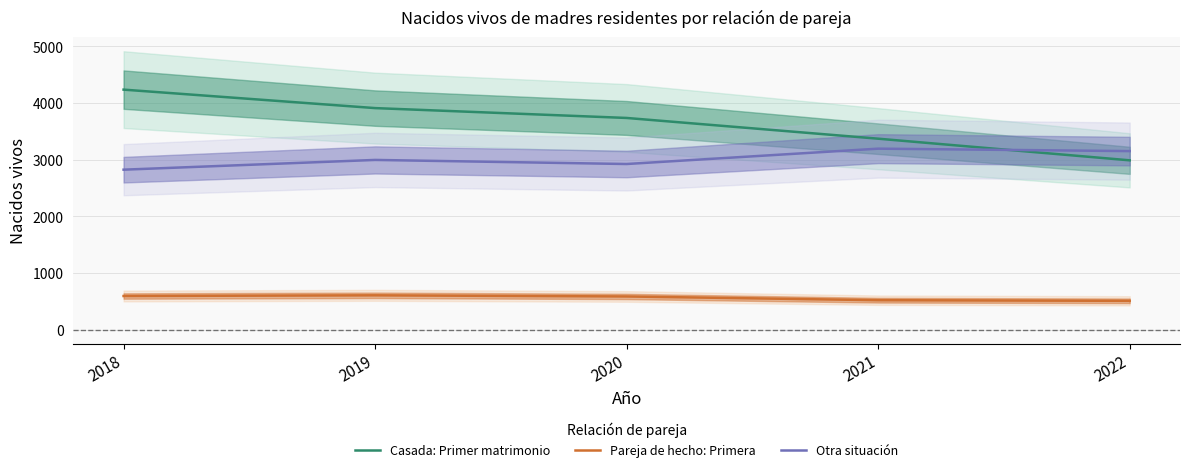

What is the value of the Casada: Primer matrimonio point at the 2nd from the left?

3911